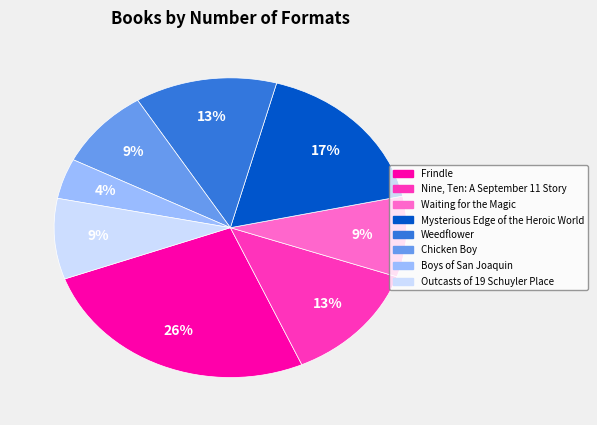

What is the largest slice in the pie chart?

Frindle